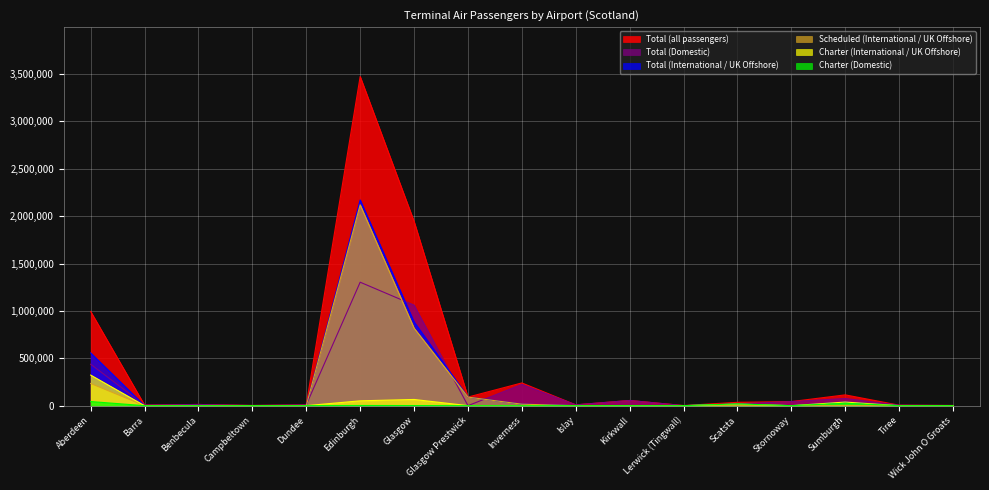

Which series has the largest total across all categories?

Total (all passengers)